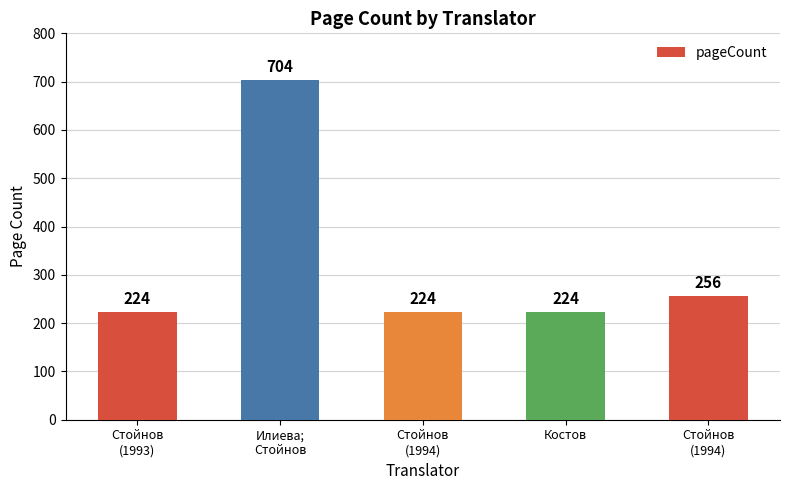

What is the label of the 3rd bar from the left?

Стойнов
(1994)